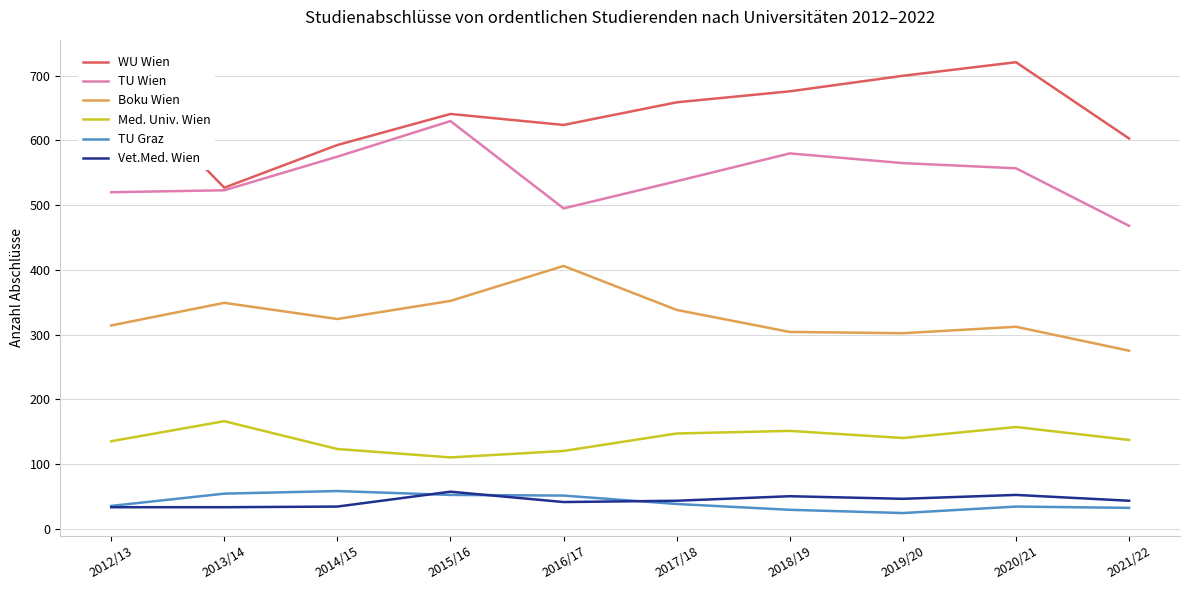

What is the total value across all series at 2014/15?

1707